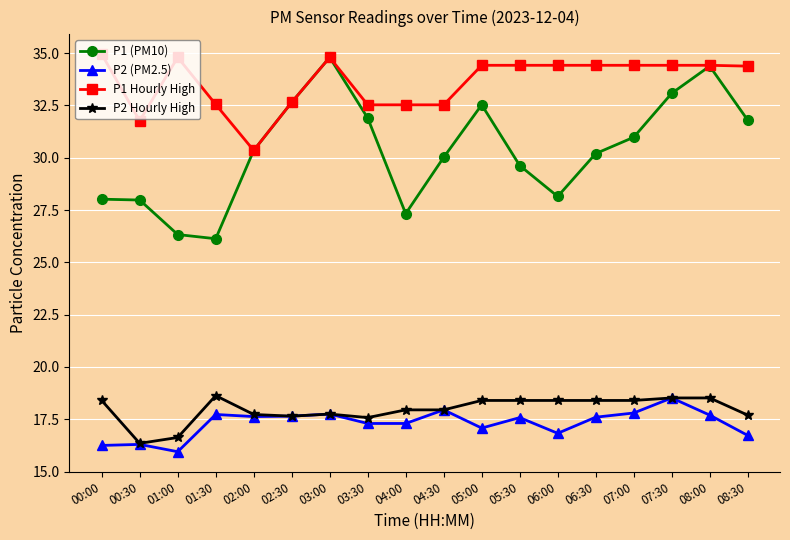

Rank the series at 06:00 from lowest to highest value.

P2 (PM2.5), P2 Hourly High, P1 (PM10), P1 Hourly High